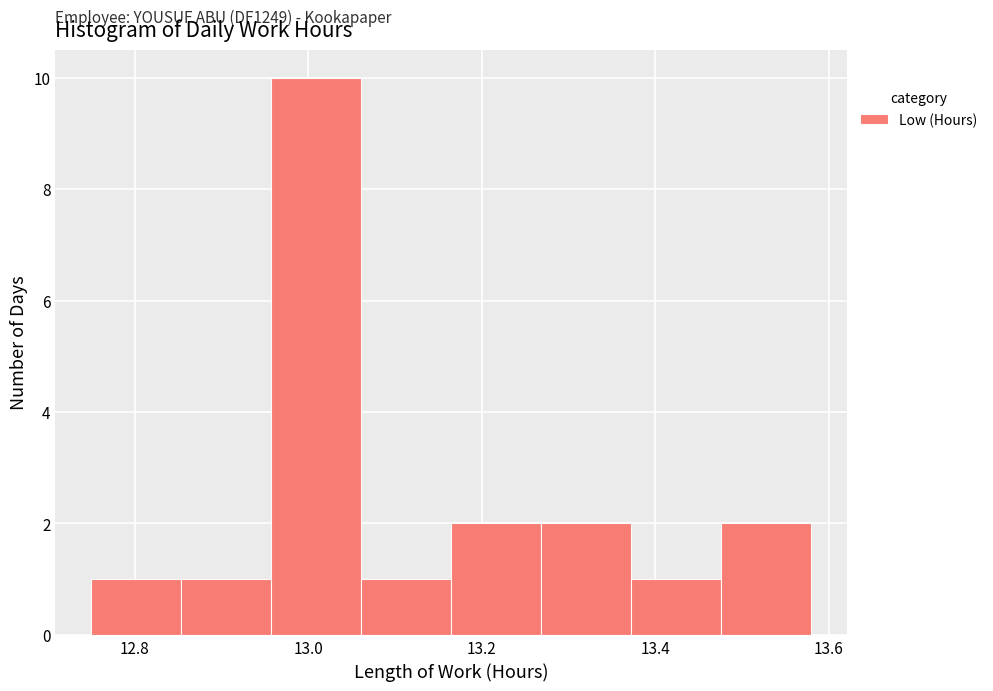

Over which range of the x-axis is the bar tallest?

12.96 to 13.06